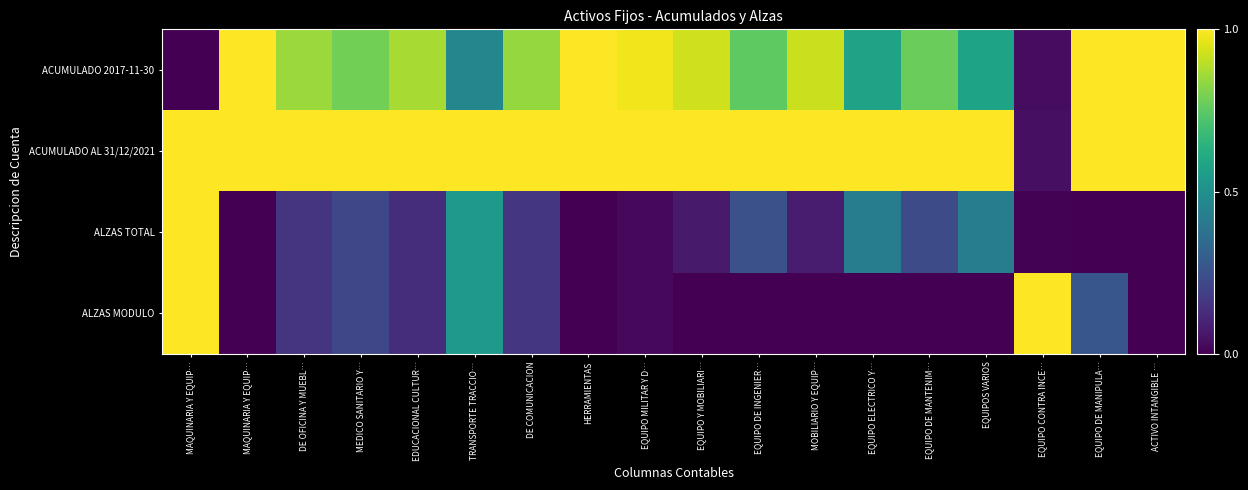

At how many categories does at least one series exceed 0?

18